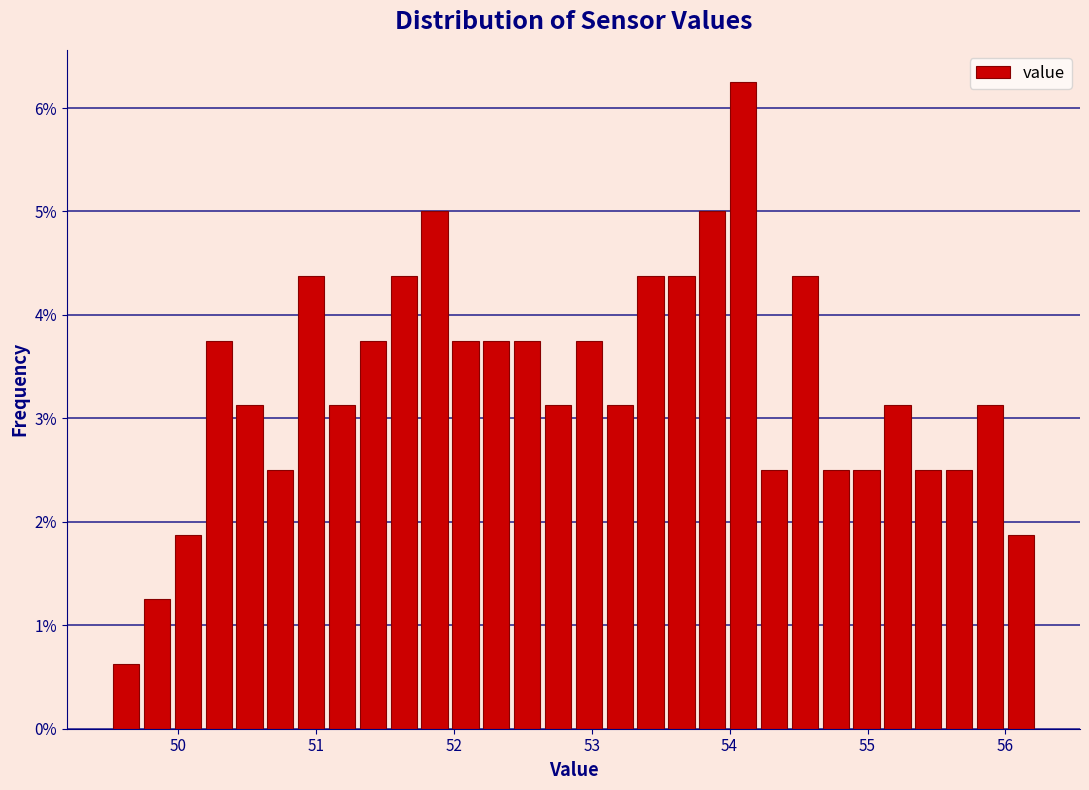

Read against the x-axis, roughly where is the centre of the tallest bar?

54.1